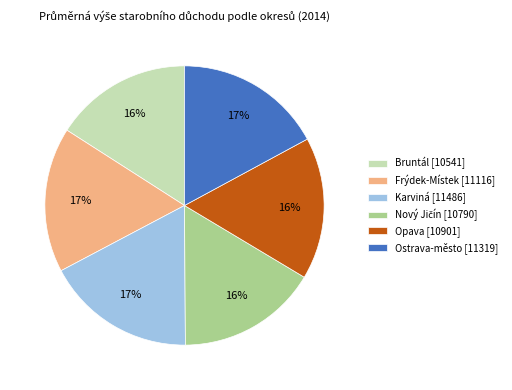

Is there any slice that represents more than half of the pie?

No